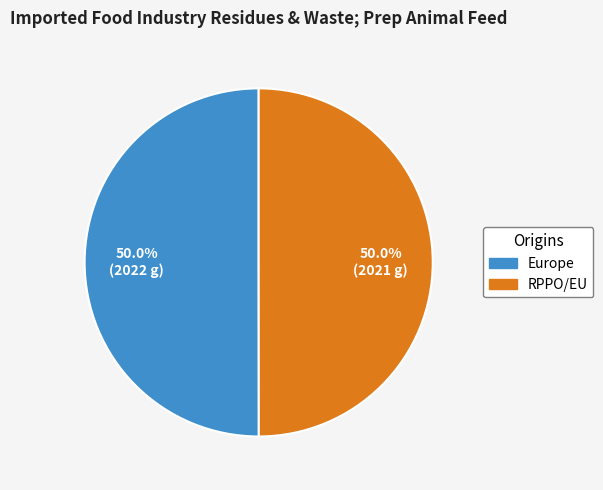

Count the number of slices in the pie.

2